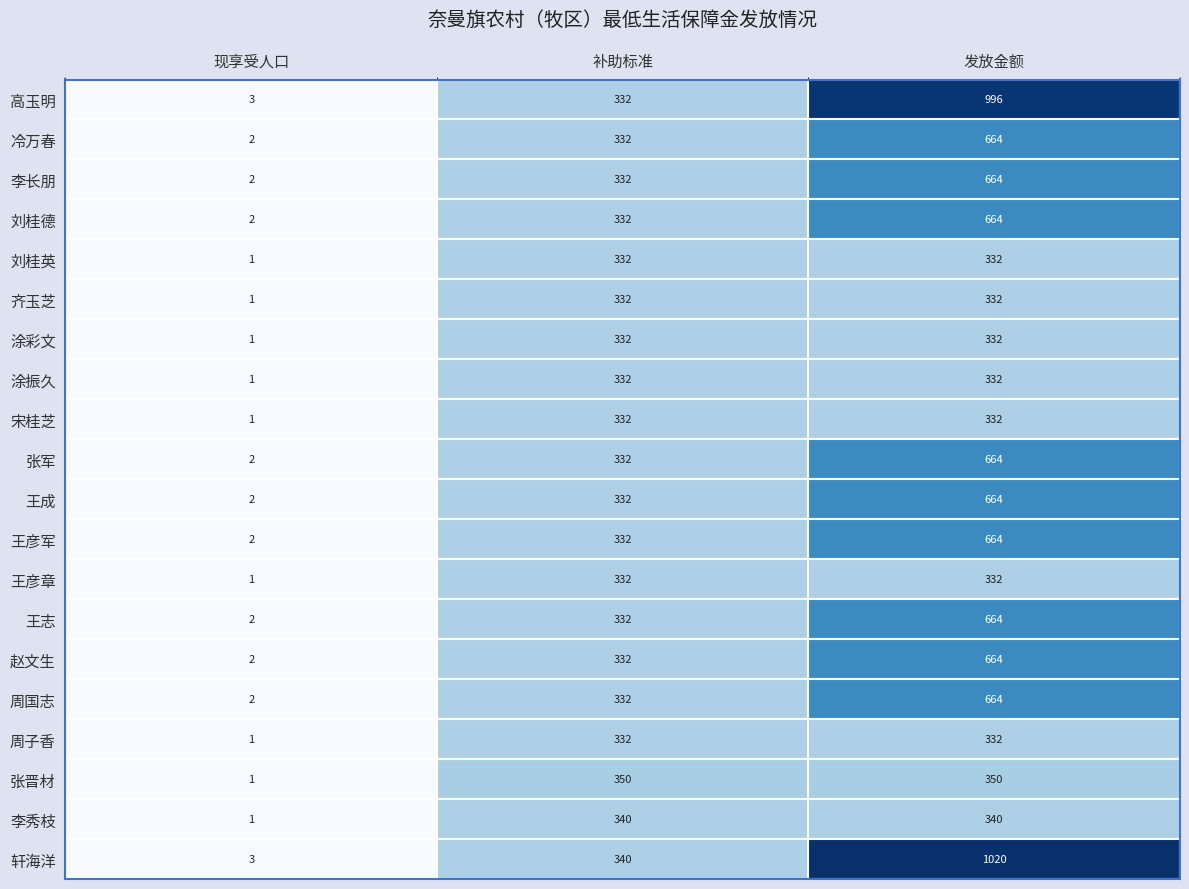

Is it true that 王彦章 equals 332 at 补助标准?

True